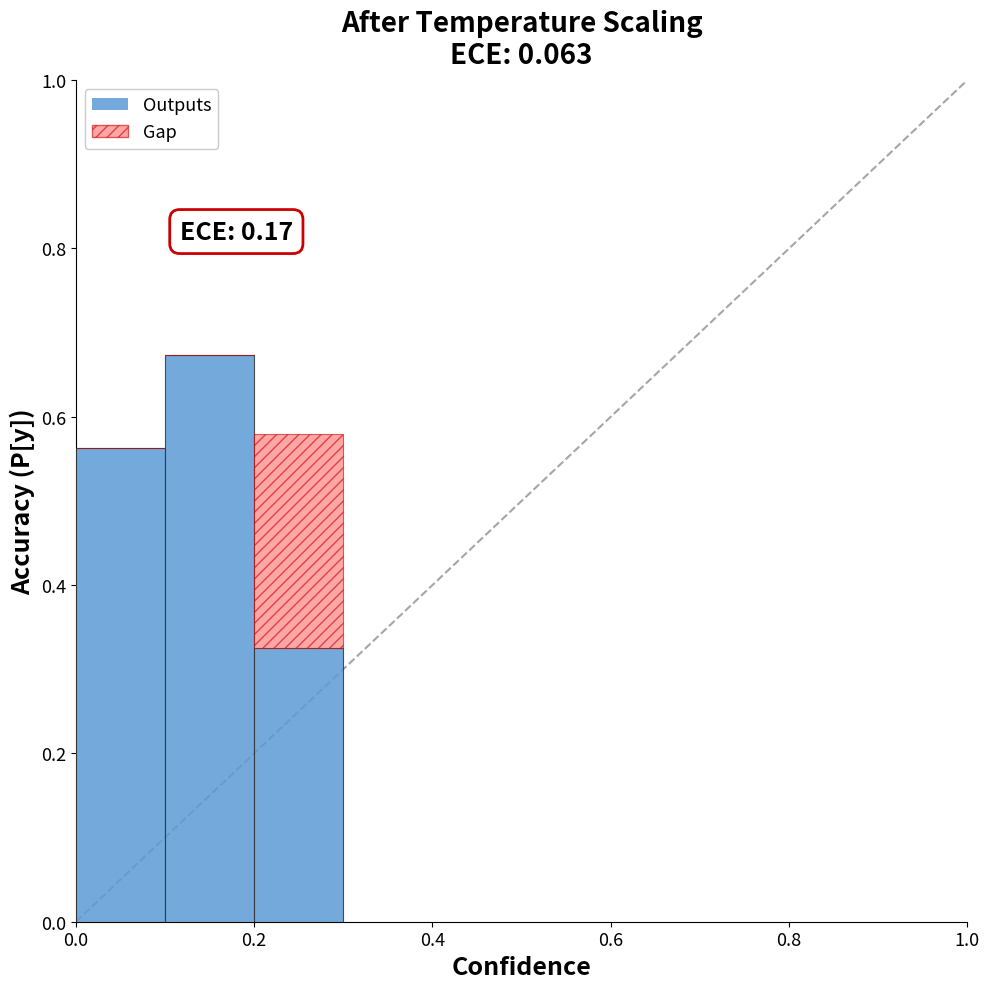

What is the sum of all Outputs values?

1.6